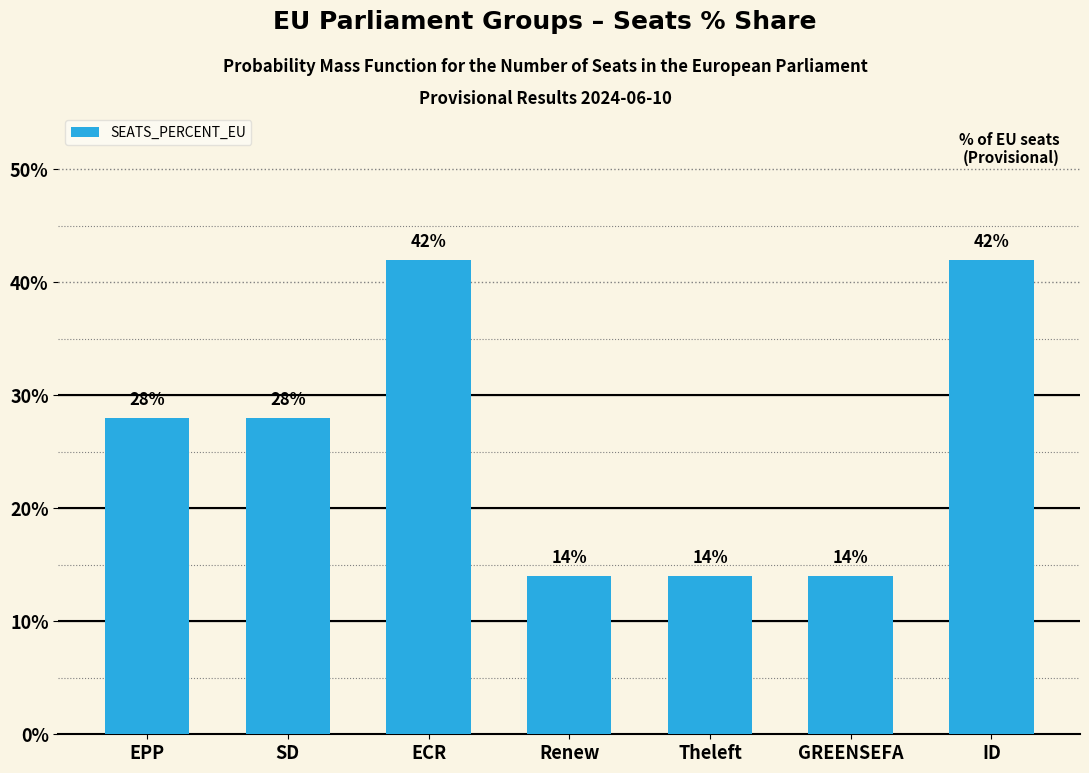

Reading right to left, transcribe all the data shown in this chart.

ID=0.4	GREENSEFA=0.1	Theleft=0.1	Renew=0.1	ECR=0.4	SD=0.3	EPP=0.3